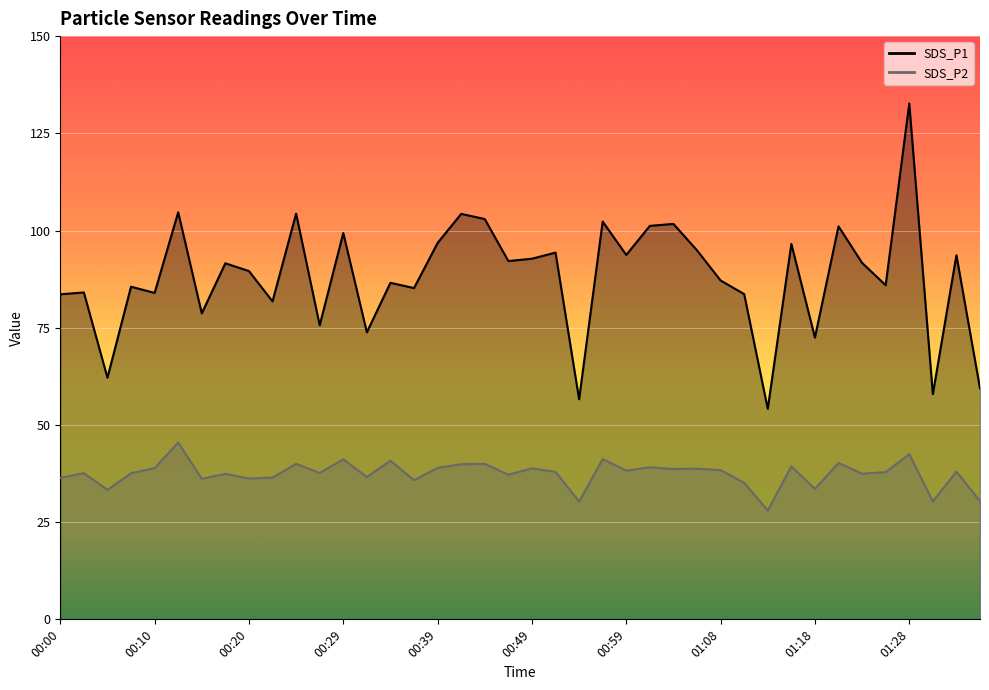

How many lines are shown in the chart?

2